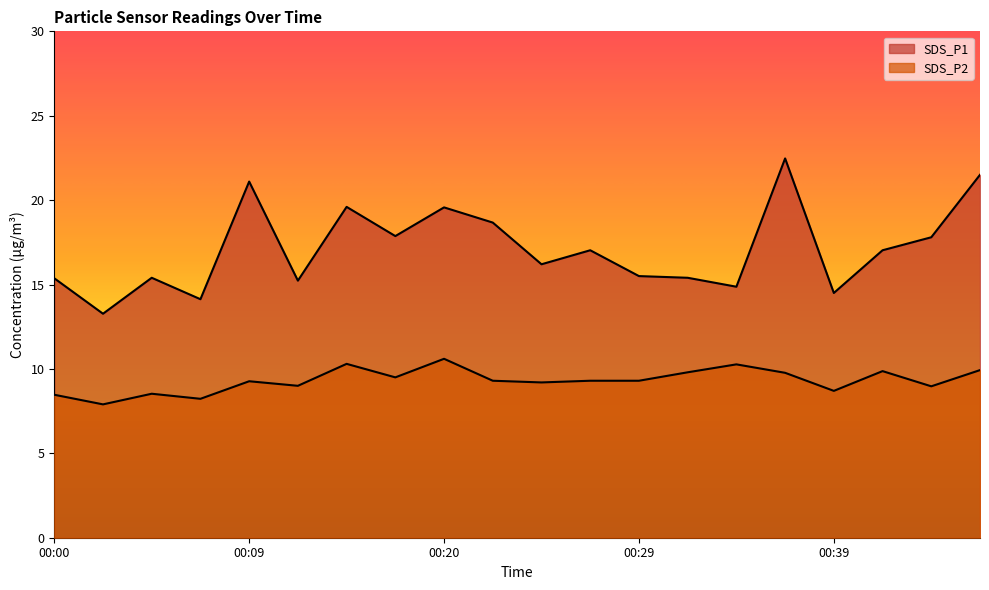

What is the difference between the maximum and minimum values in the SDS_P1 series?

9.2